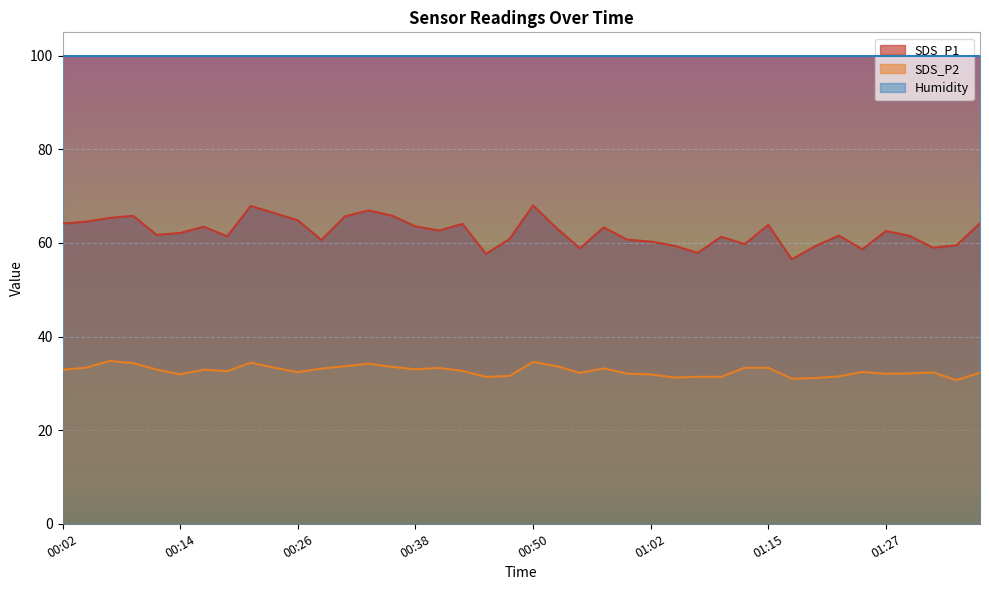

How many data points does each series have?

40